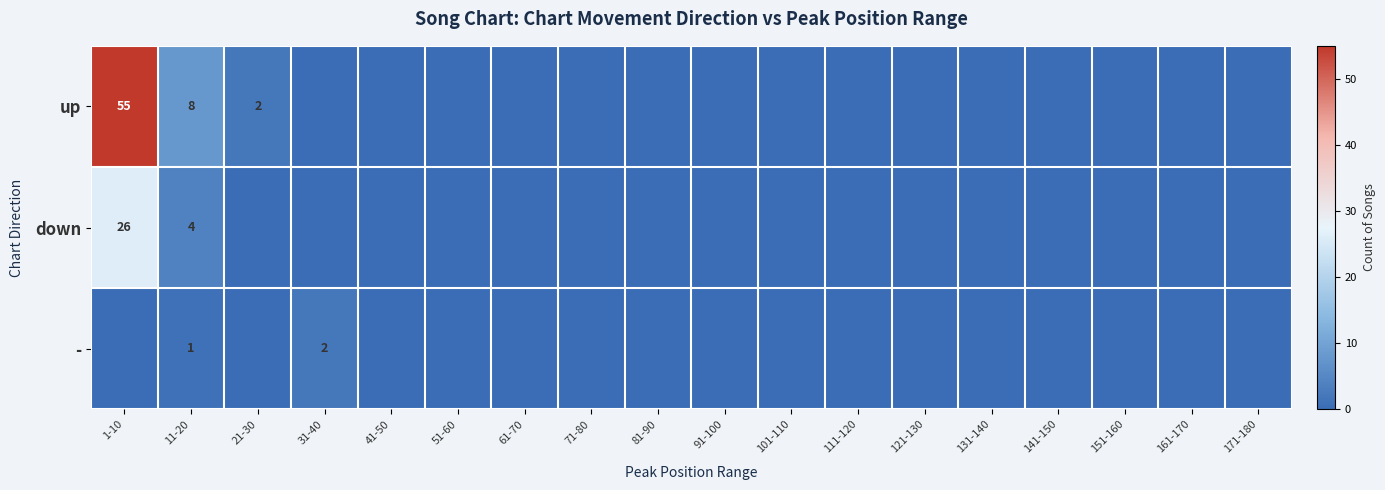

What is the maximum value shown in the chart?

55